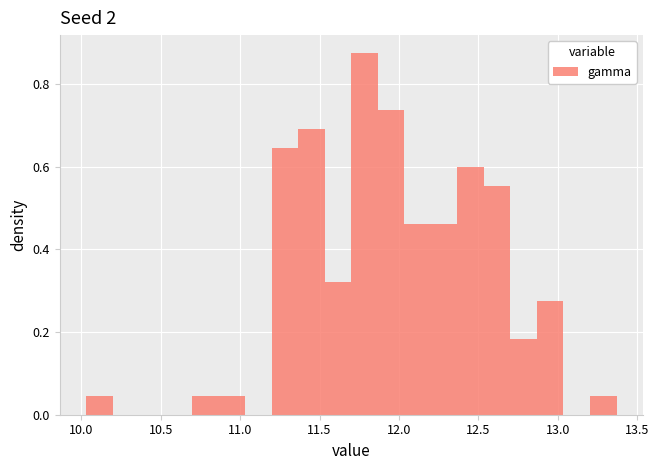

Around what value on the x-axis is the tallest bar? Give the approximate position of its centre, as read against the axis.

11.80